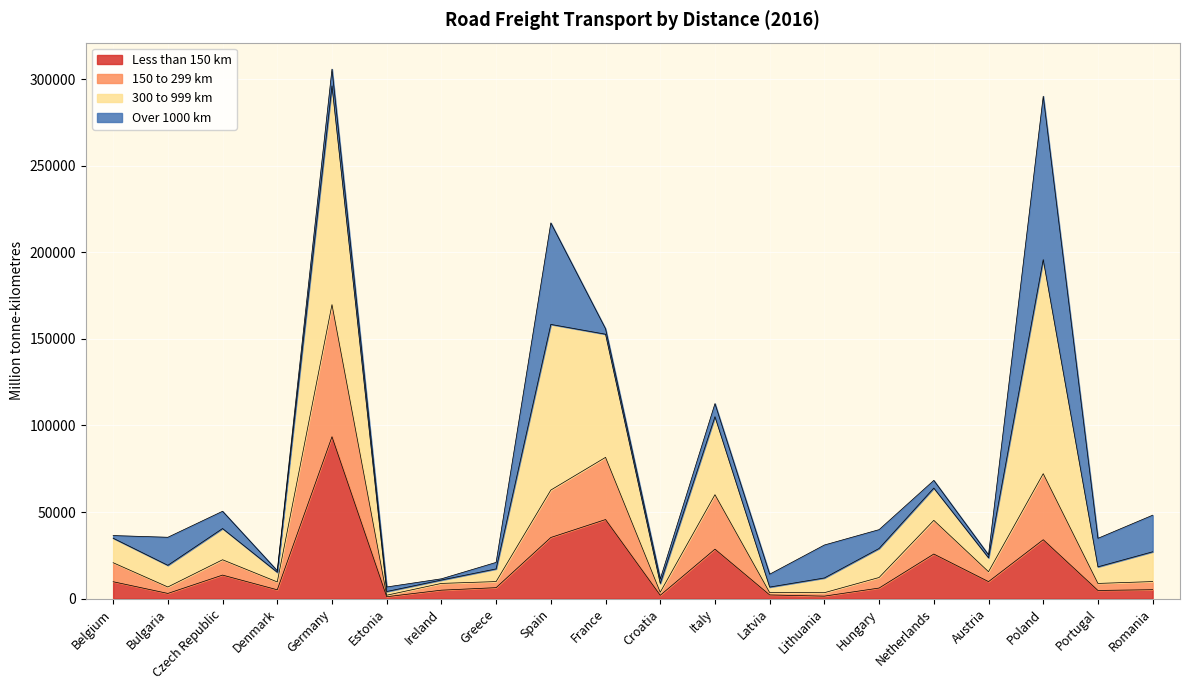

At which label is Less than 150 km closest to 47286?

France